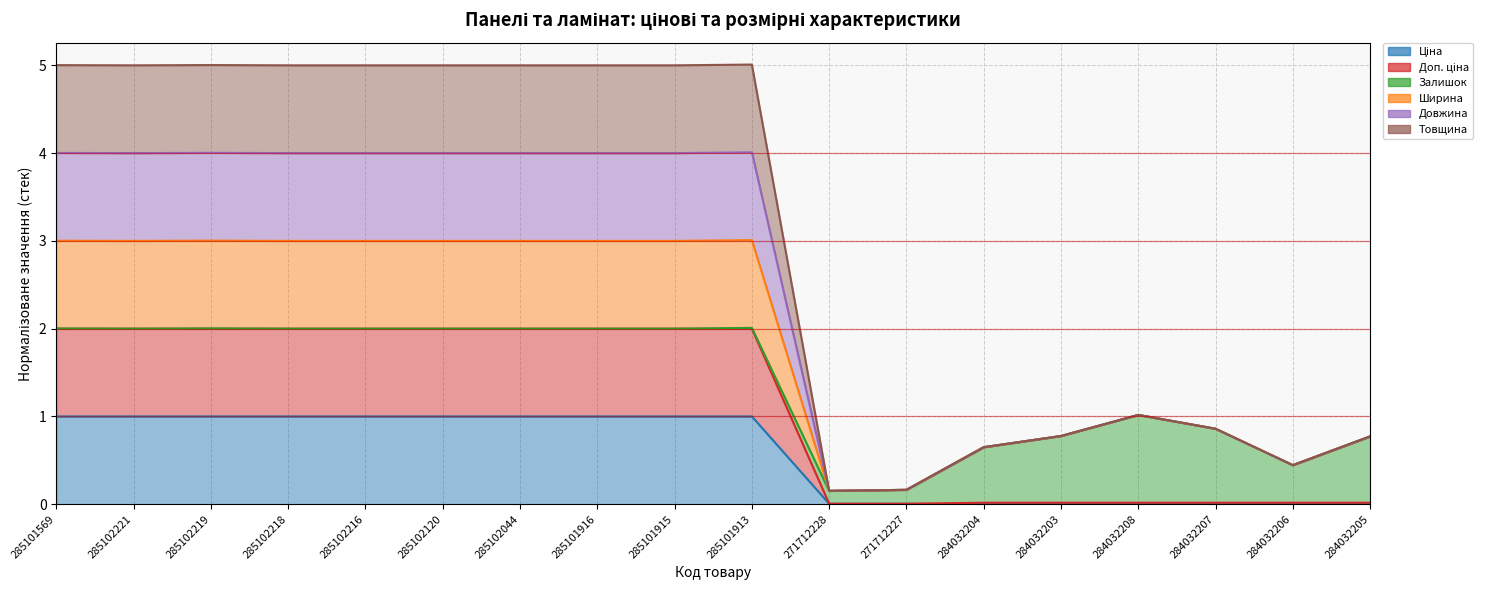

Which category has the highest value in the Товщина series?

285101913